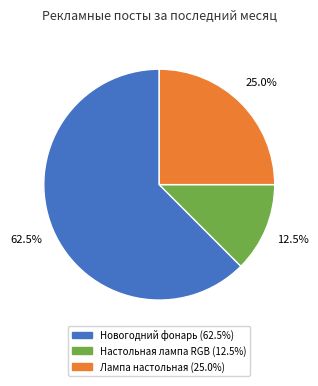

Does any single category account for the majority?

Yes